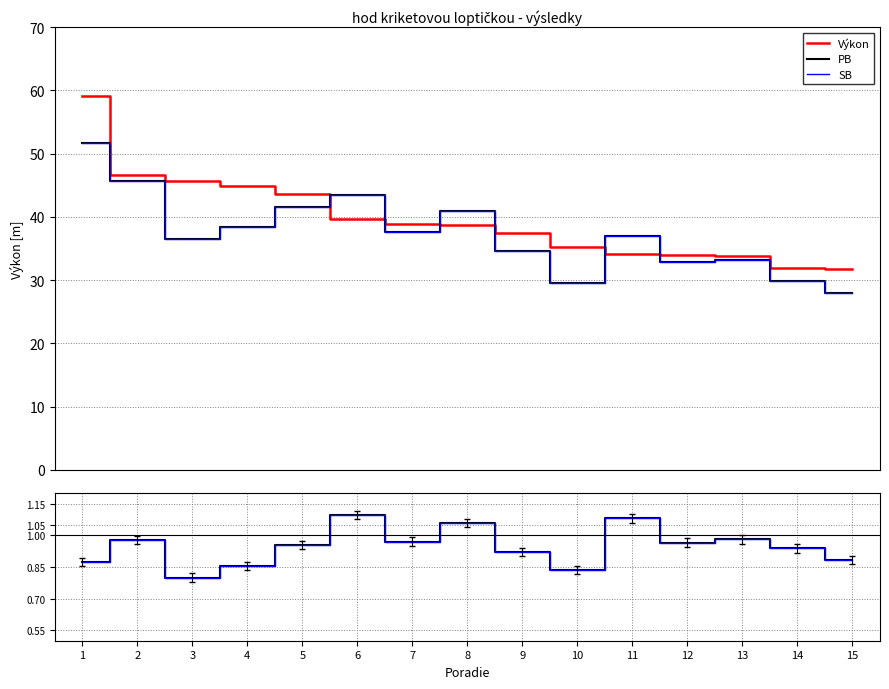

Which series has the largest range (max minus min)?

Výkon